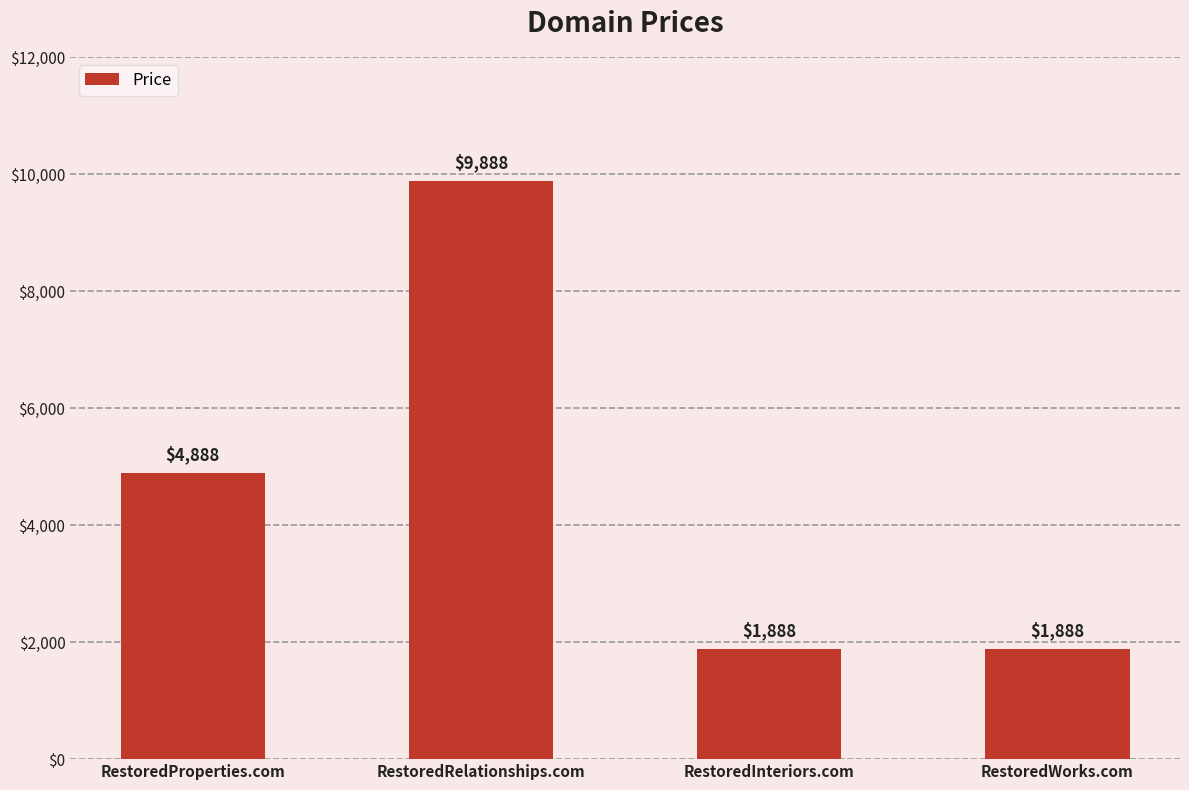

Are the bars horizontal?

No